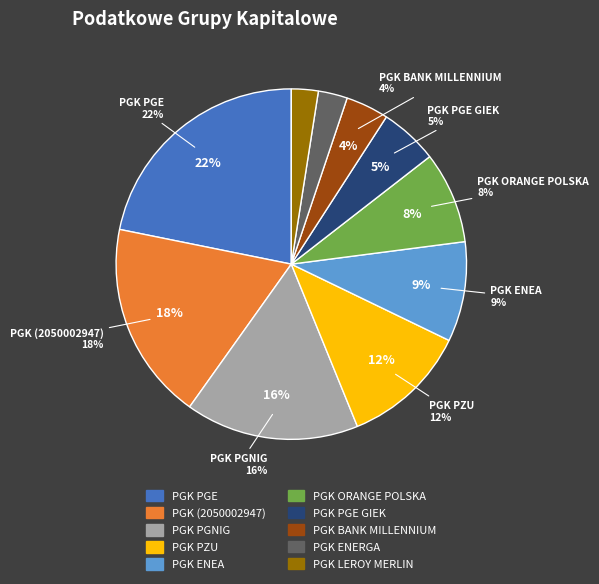

Which category has the smallest portion of the pie?

PGK LEROY MERLIN